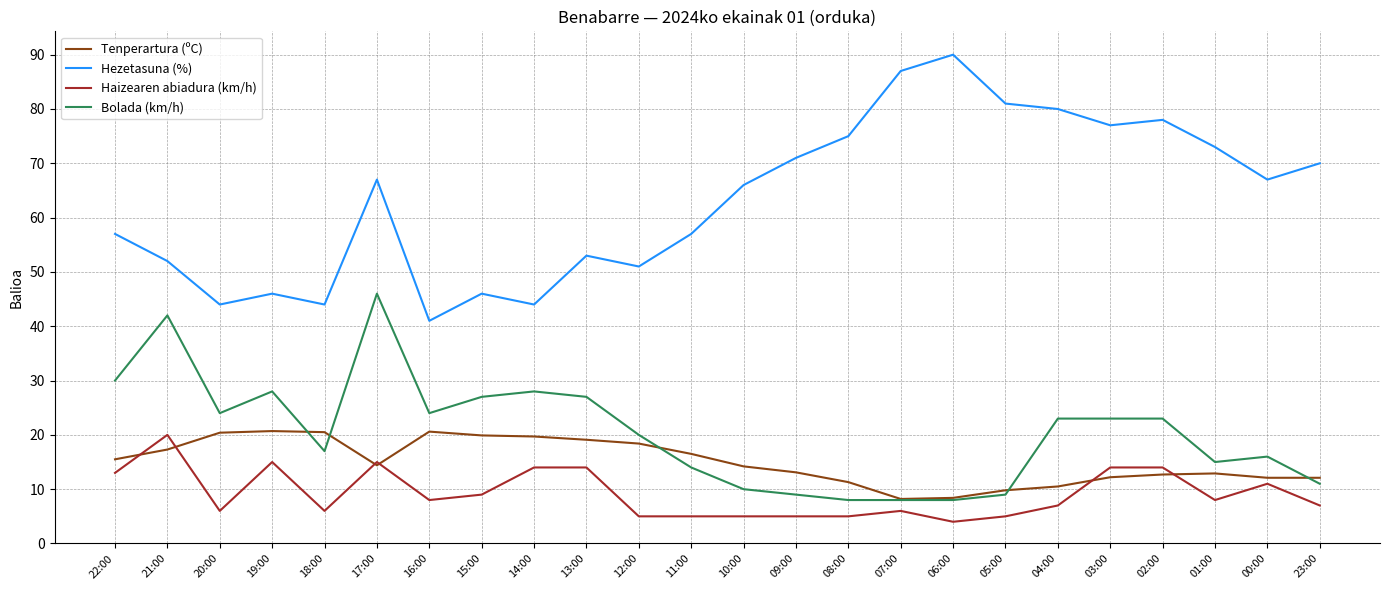

What is the sum of all Hezetasuna (%) values?

1517.0